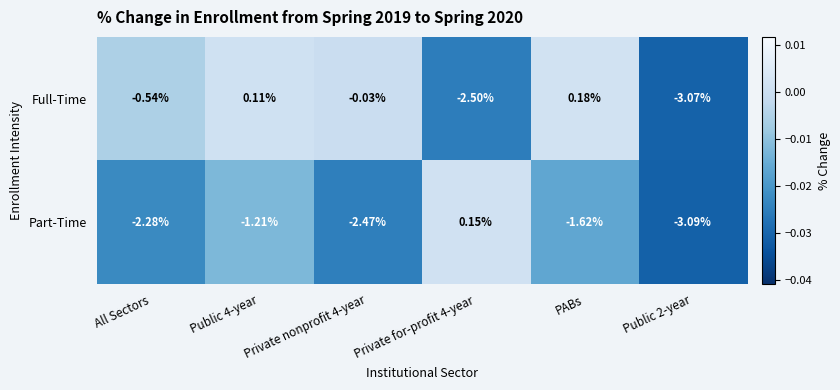

How many values in the Part-Time series are below -1?

5